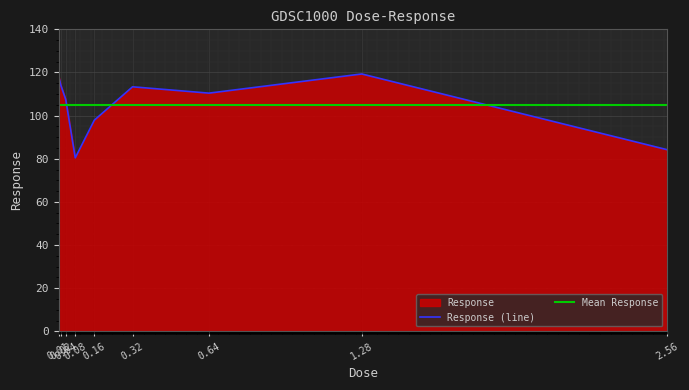

At which label is the value closest to 99?

0.16